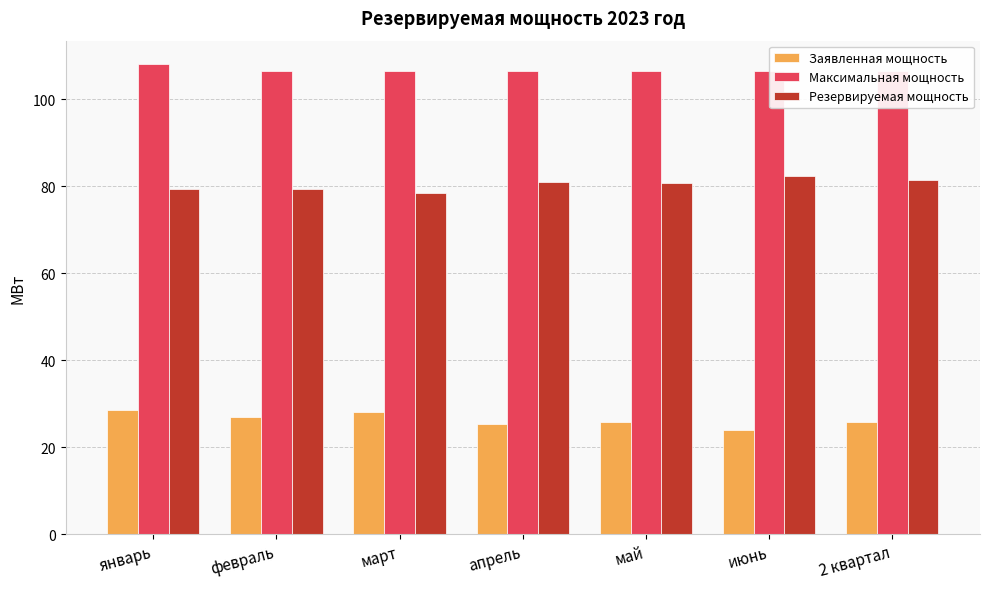

What is the difference between the Заявленная мощность values at 2 квартал and апрель?

0.4